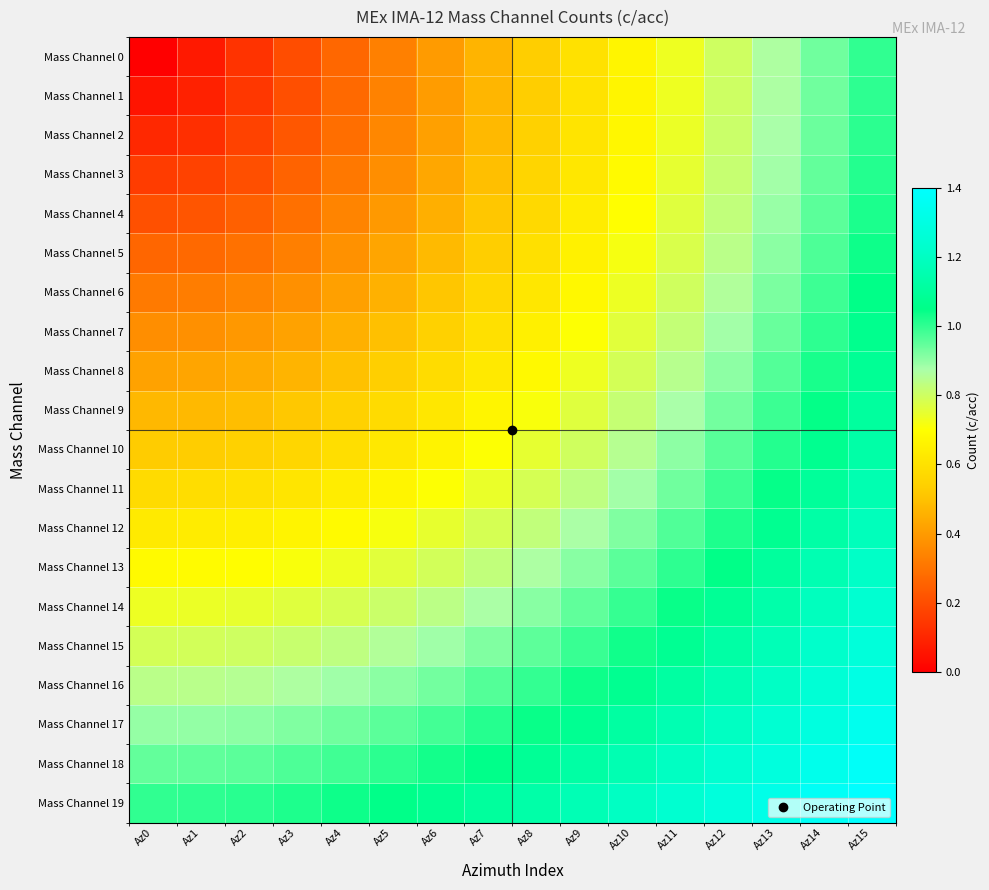

At which category is the sum across all series the highest?

Az15